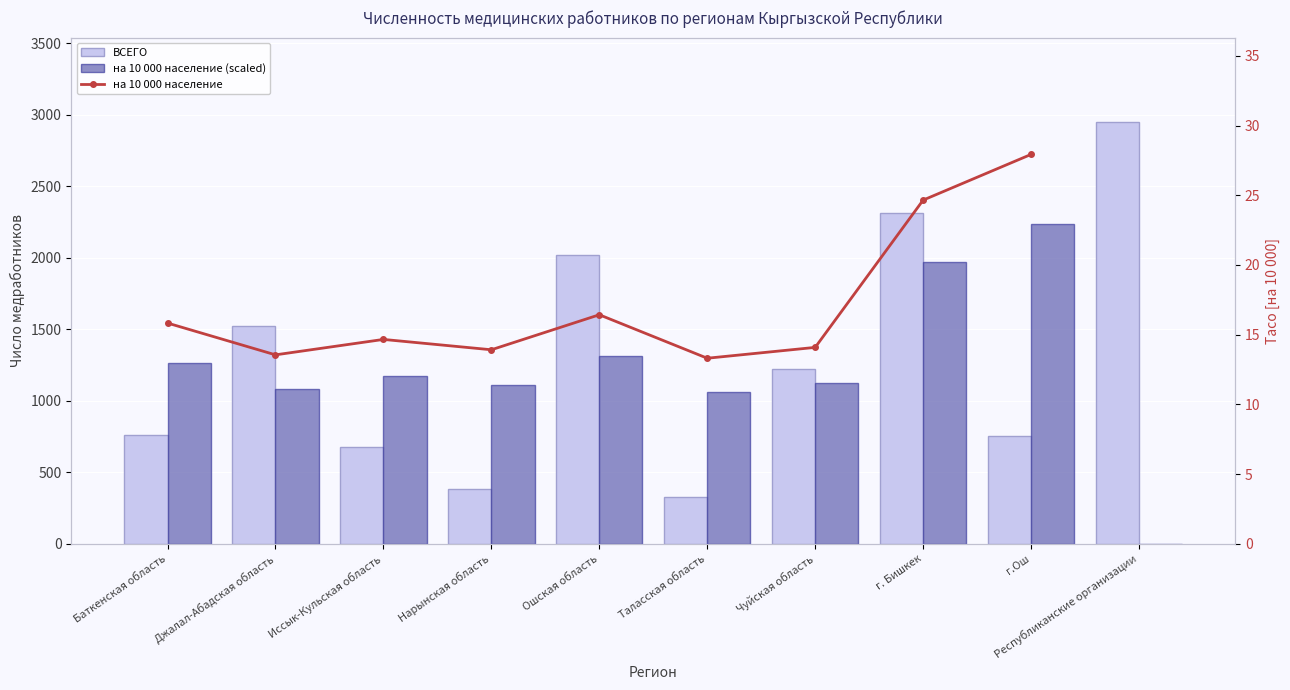

Between Джалал-Абадская область and г. Бишкек, which is larger?

г. Бишкек